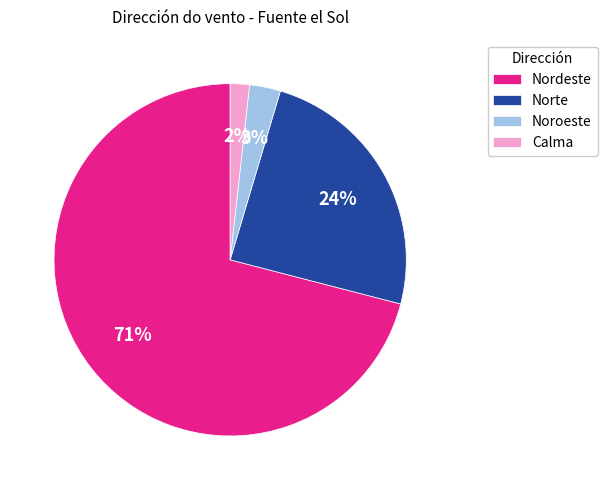

Which slice is the largest?

Nordeste